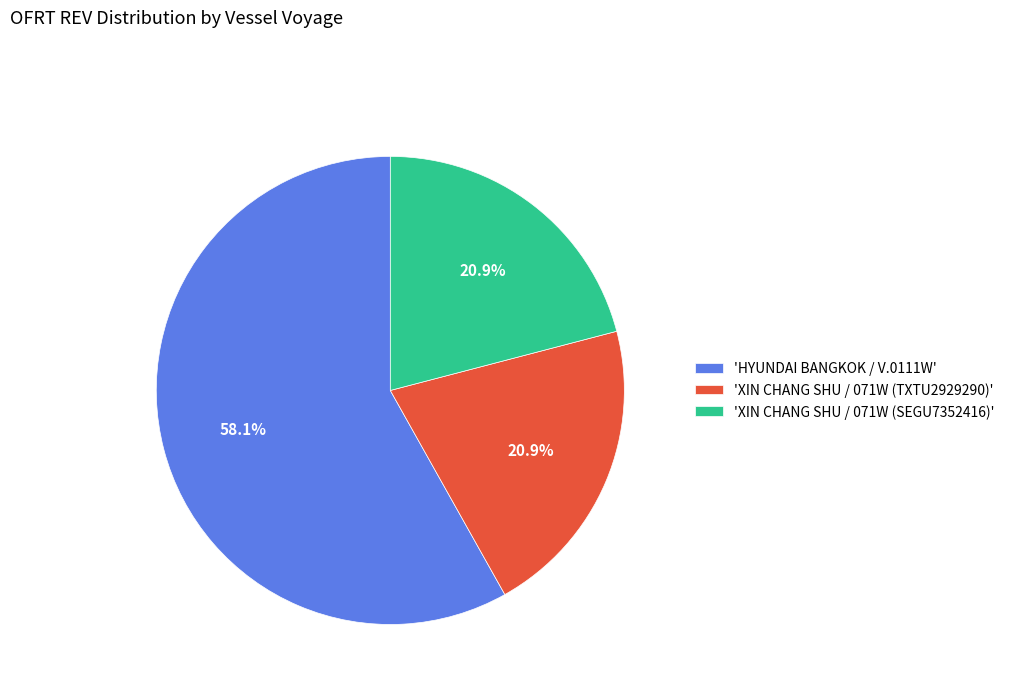

What is the largest slice in the pie chart?

'HYUNDAI BANGKOK / V.0111W'